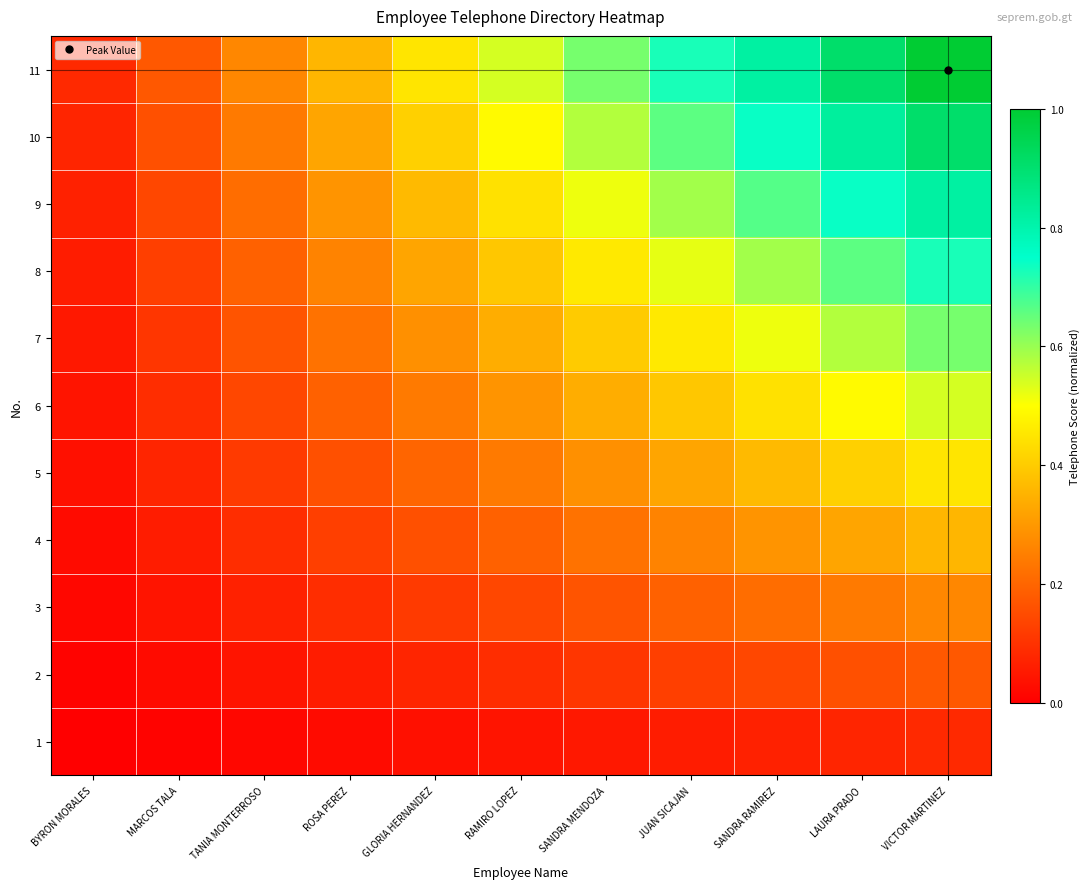

Between TANIA MONTERROSO and GLORIA HERNANDEZ, which series saw the biggest shift?

11